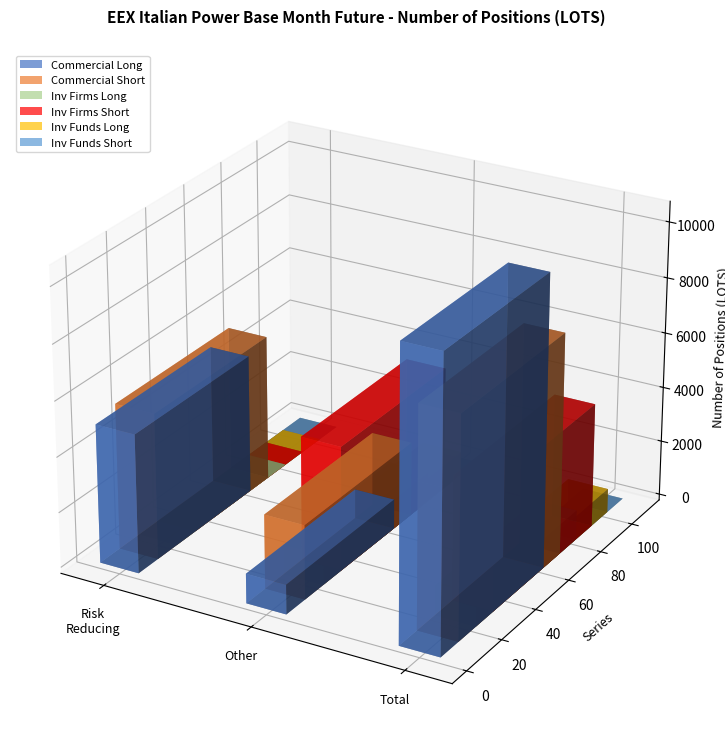

Between Risk reducing and Other, which series saw the biggest shift?

Commercial Undertakings Long